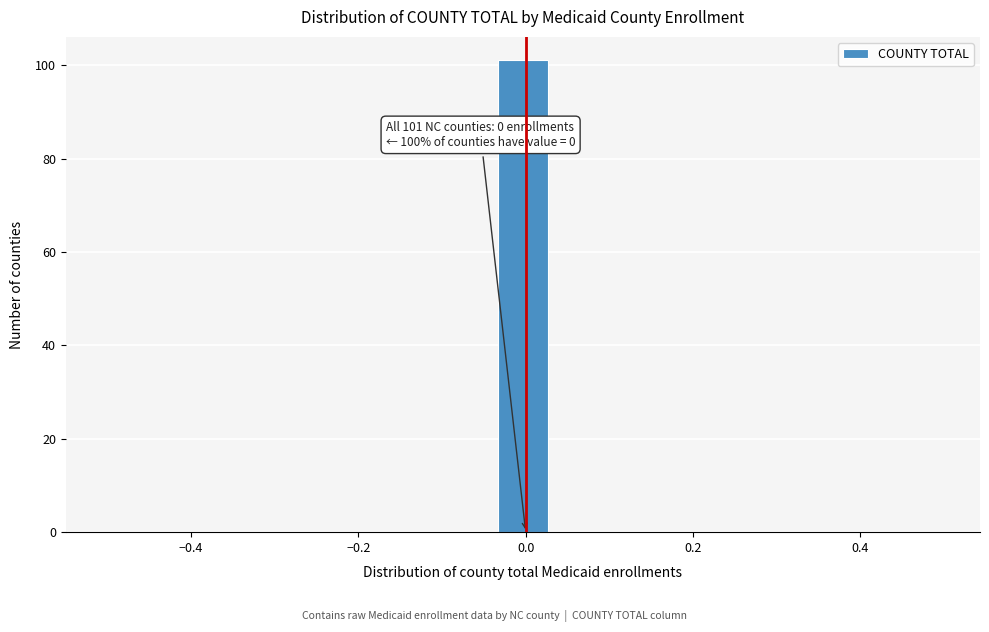

Read against the x-axis, roughly where is the centre of the tallest bar?

0.00